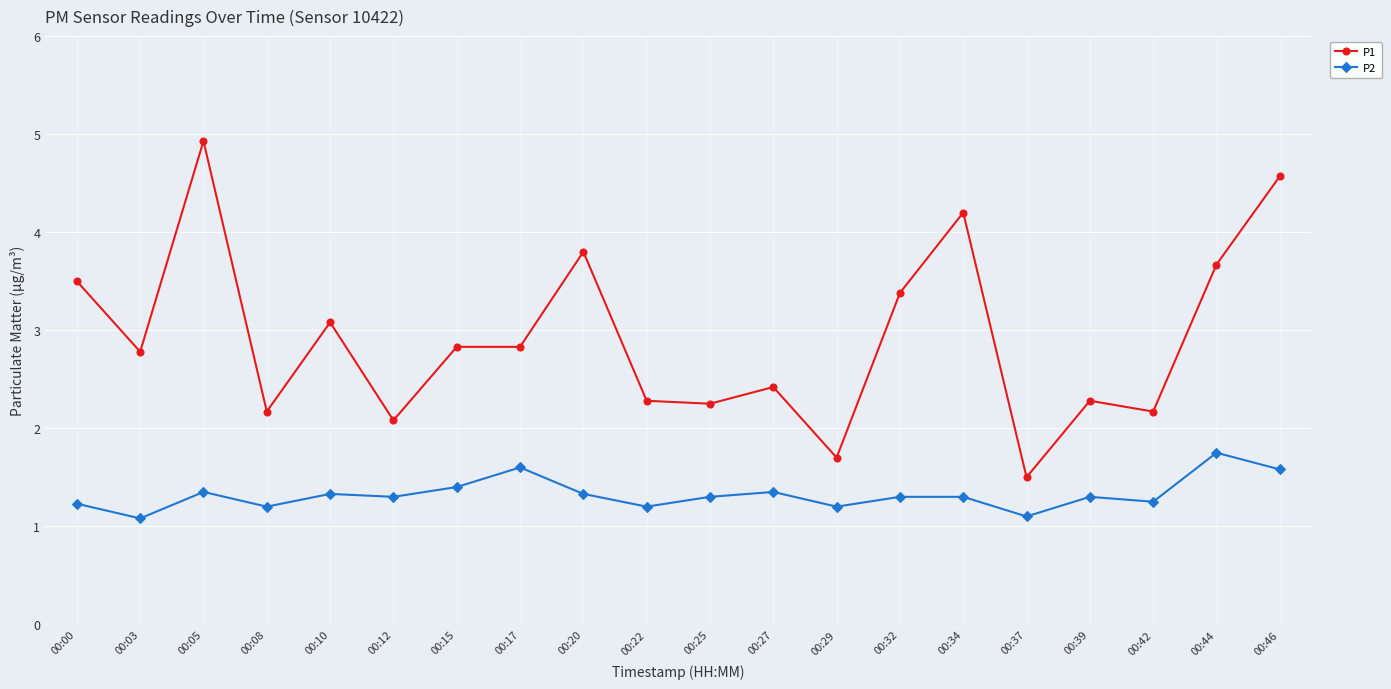

At 00:03, list the series in order from smallest to largest.

P2, P1